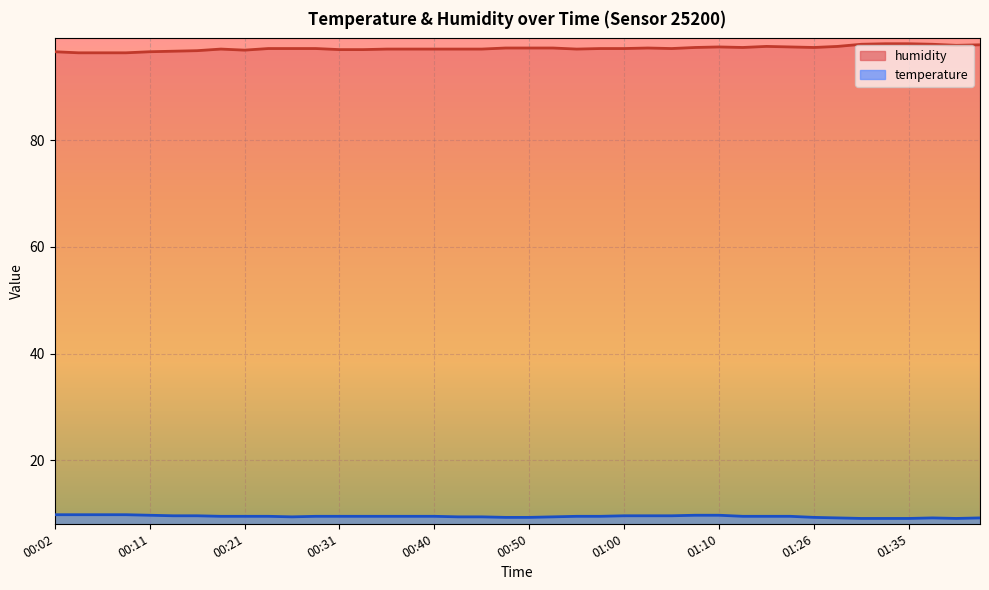

Reading right to left, what are all the values shown in this chart?

temperature: 01:49=9.2	01:46=9.1	01:38=9.2	01:35=9.1	01:33=9.1	01:31=9.1	01:28=9.2	01:26=9.3	01:20=9.5	01:17=9.5	01:15=9.5	01:10=9.7	01:07=9.7	01:05=9.6	01:02=9.6	01:00=9.6	00:57=9.5	00:55=9.5	00:53=9.4	00:50=9.3	00:48=9.3	00:45=9.4	00:43=9.4	00:40=9.5	00:38=9.5	00:36=9.5	00:33=9.5	00:31=9.5	00:28=9.5	00:26=9.4	00:23=9.5	00:21=9.5	00:19=9.5	00:16=9.6	00:14=9.6	00:11=9.7	00:09=9.8	00:06=9.8	00:04=9.8	00:02=9.8
humidity: 01:49=97.9	01:46=97.8	01:38=98.0	01:35=98.1	01:33=98.1	01:31=98.0	01:28=97.6	01:26=97.4	01:20=97.5	01:17=97.6	01:15=97.4	01:10=97.5	01:07=97.4	01:05=97.2	01:02=97.3	01:00=97.2	00:57=97.2	00:55=97.1	00:53=97.3	00:50=97.3	00:48=97.3	00:45=97.1	00:43=97.1	00:40=97.1	00:38=97.1	00:36=97.1	00:33=97.0	00:31=97.0	00:28=97.2	00:26=97.2	00:23=97.2	00:21=96.9	00:19=97.1	00:16=96.8	00:14=96.7	00:11=96.6	00:09=96.4	00:06=96.4	00:04=96.4	00:02=96.6